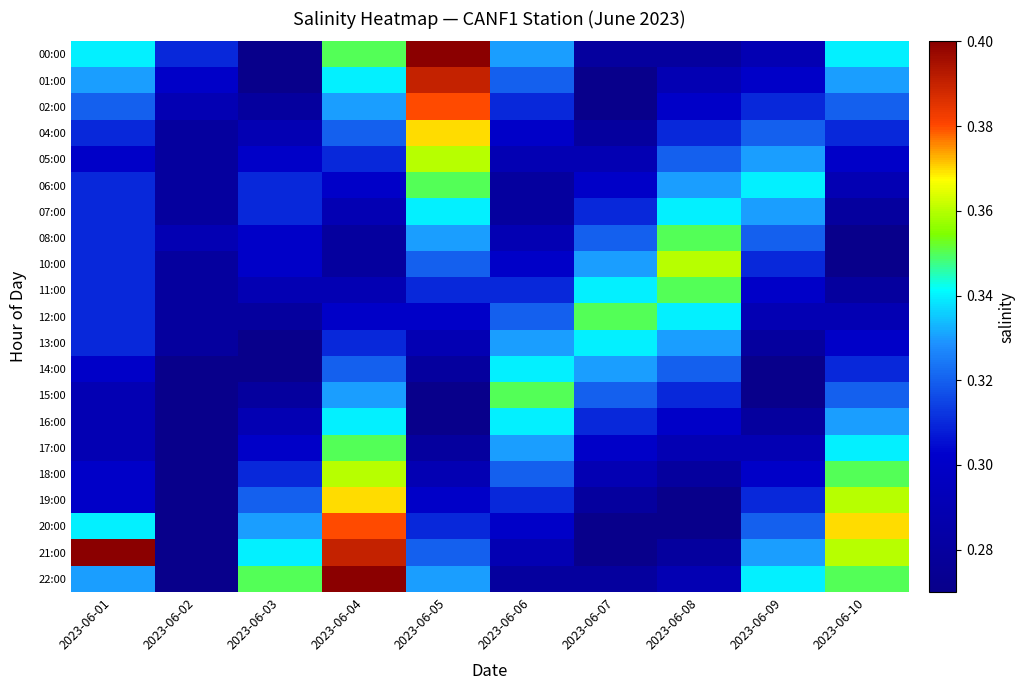

What is the difference between the highest and lowest values at 2023-06-05?

0.1